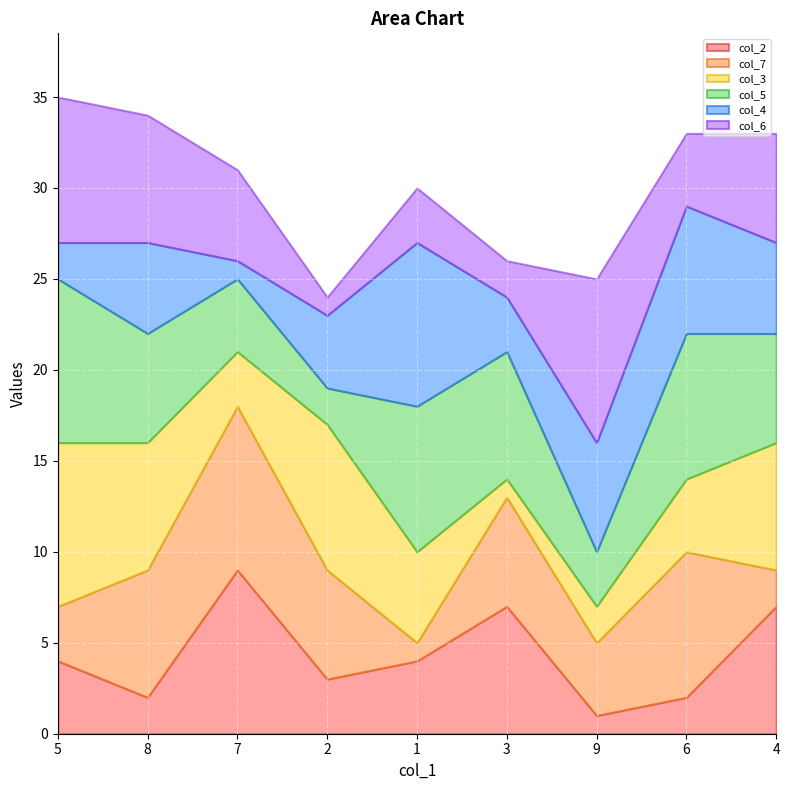

What is the label of the 5th point from the left?

1